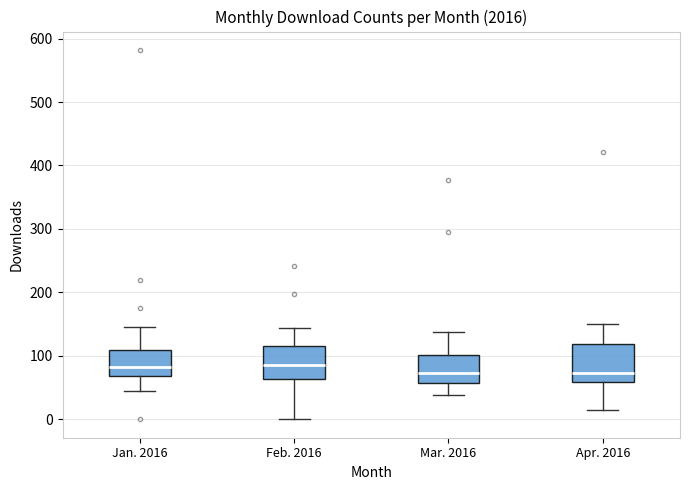

Where does the median line of the box for Feb. 2016 sit on the y-axis? The values are not printed on the chart, so give them approximately, as read against the axis.

90